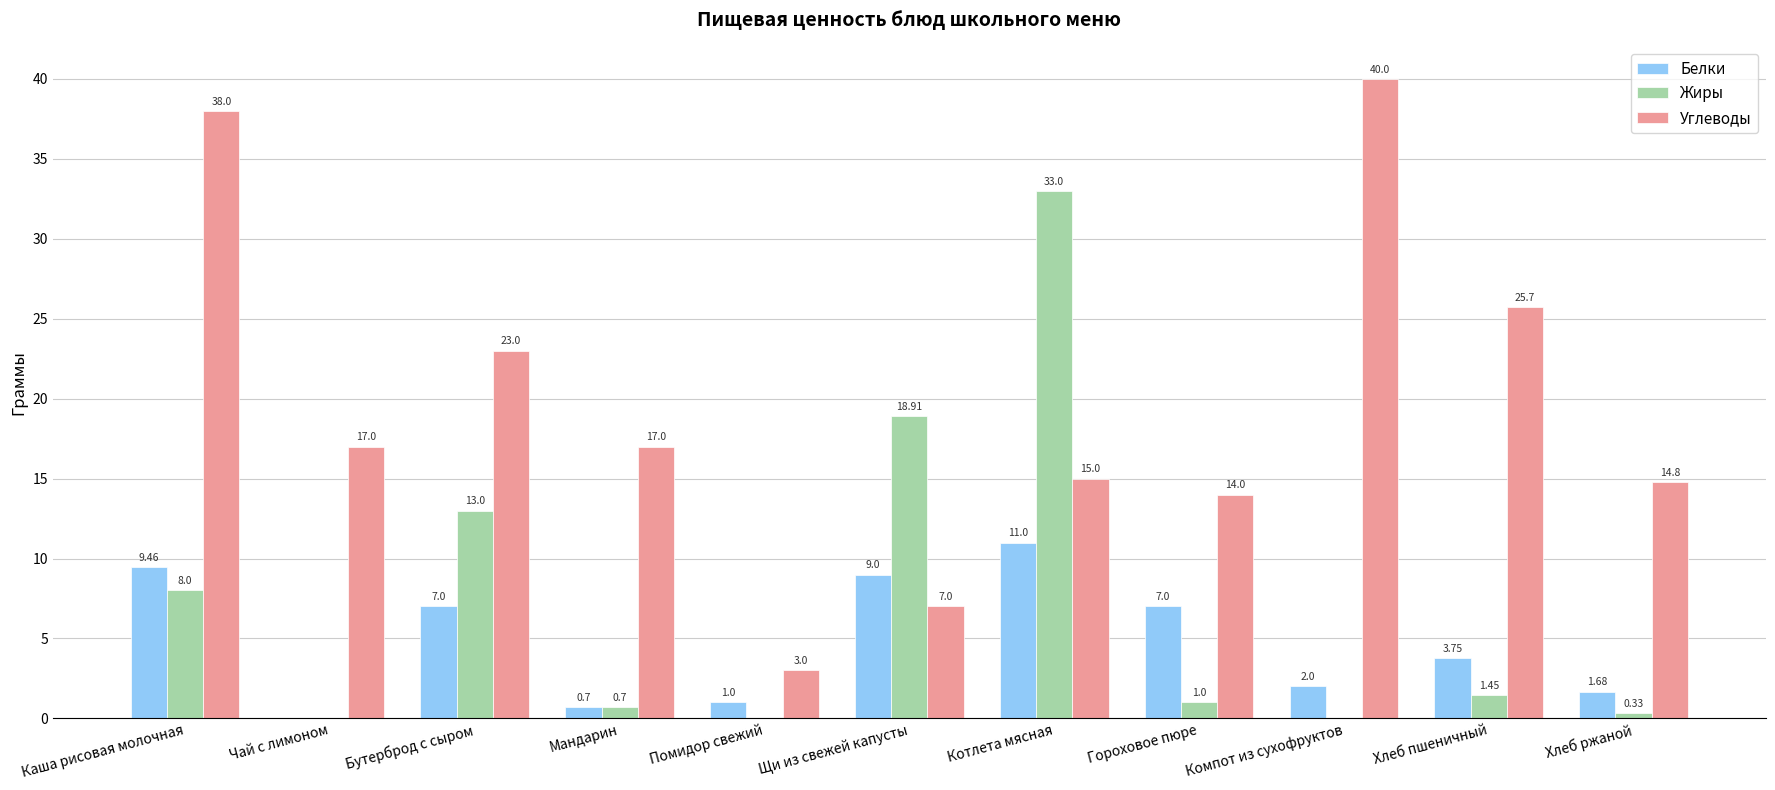

How many series are shown in this chart?

3